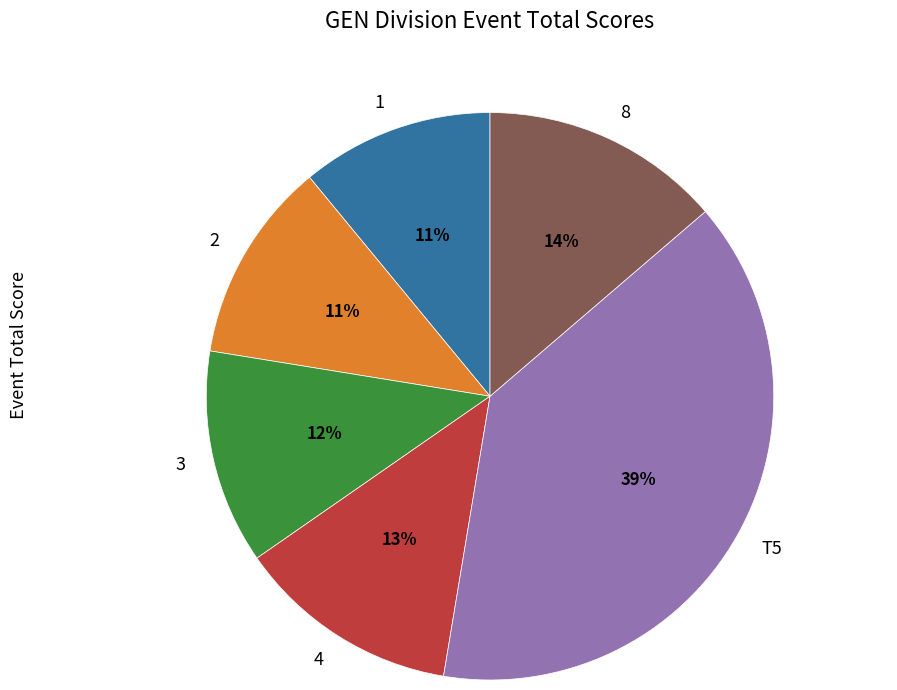

To the nearest percent, what is the difference between the largest and smallest slice percentages?

28%